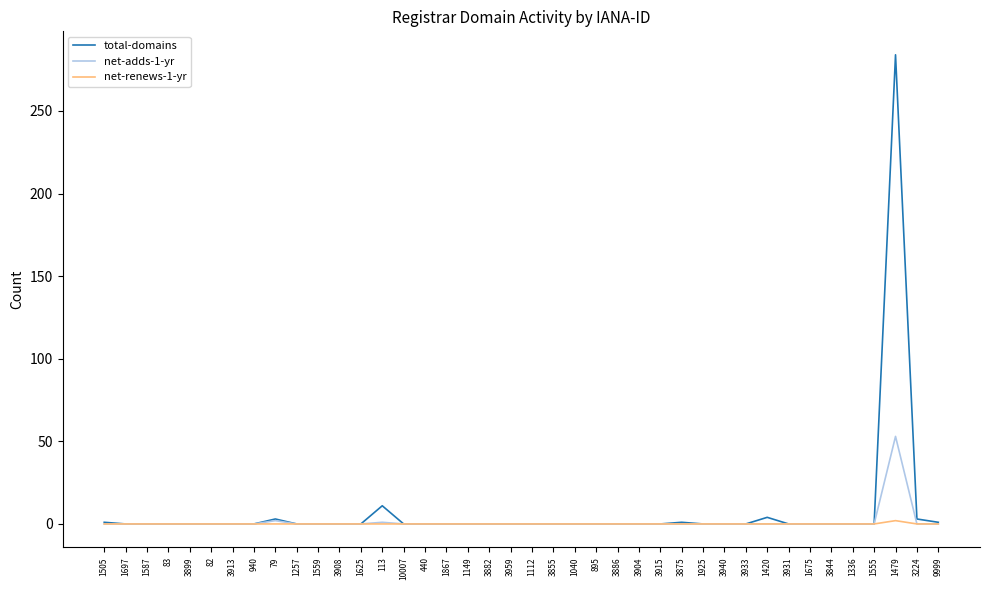

Is it true that total-domains equals 0 at 1625?

True